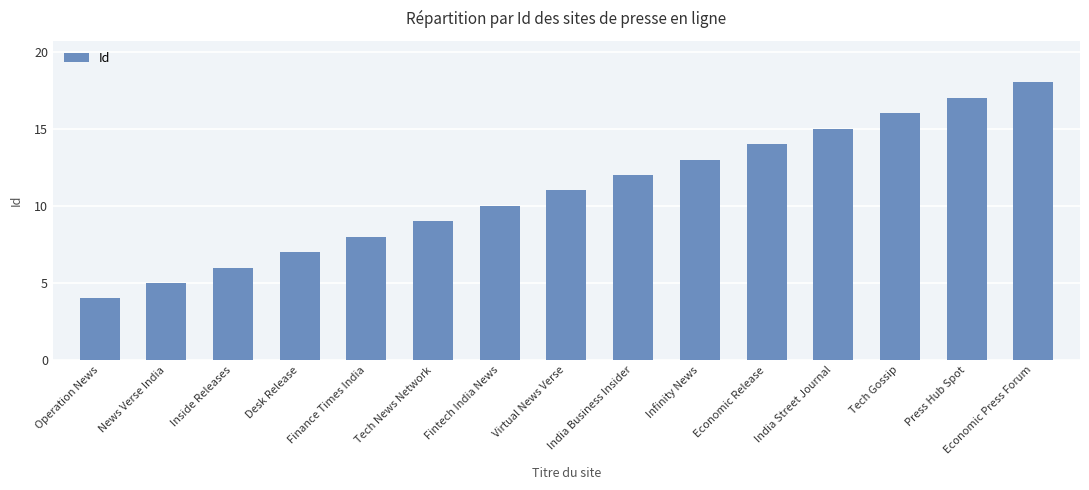

True or false: the data shows 4 at Operation News.

True